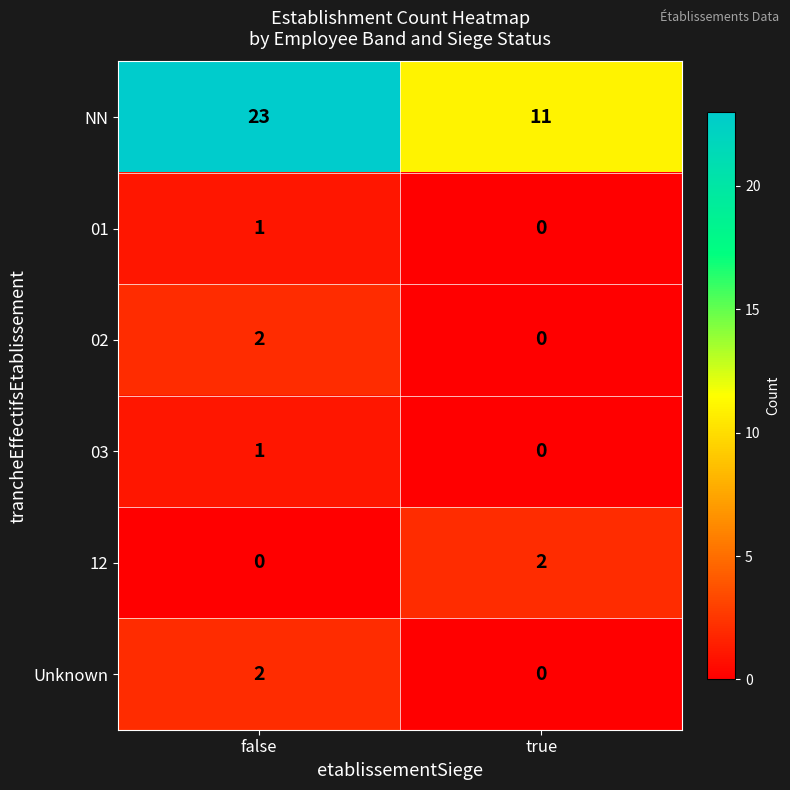

What is the spread (max minus min) of values at false?

23